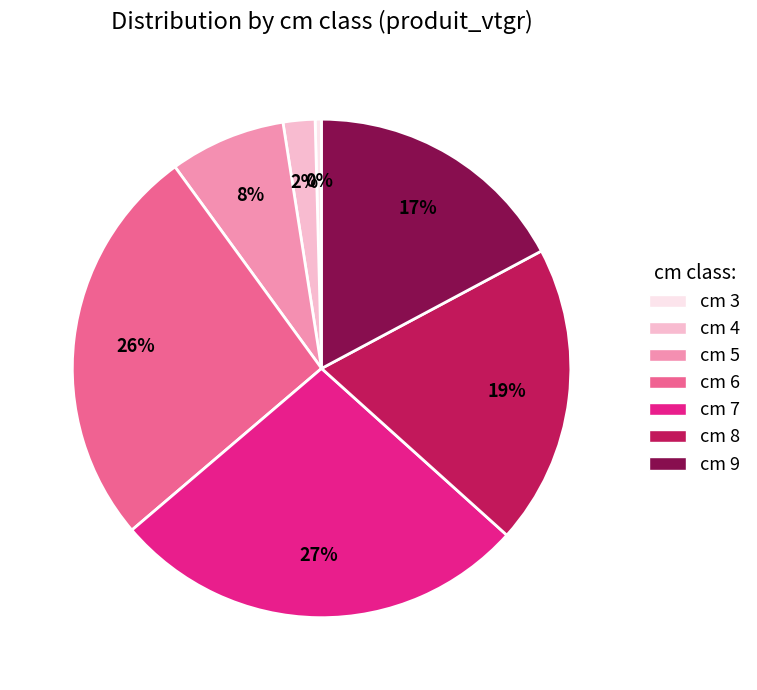

Approximately how many times larger is the value at cm 8 compared to cm 7?

0.7